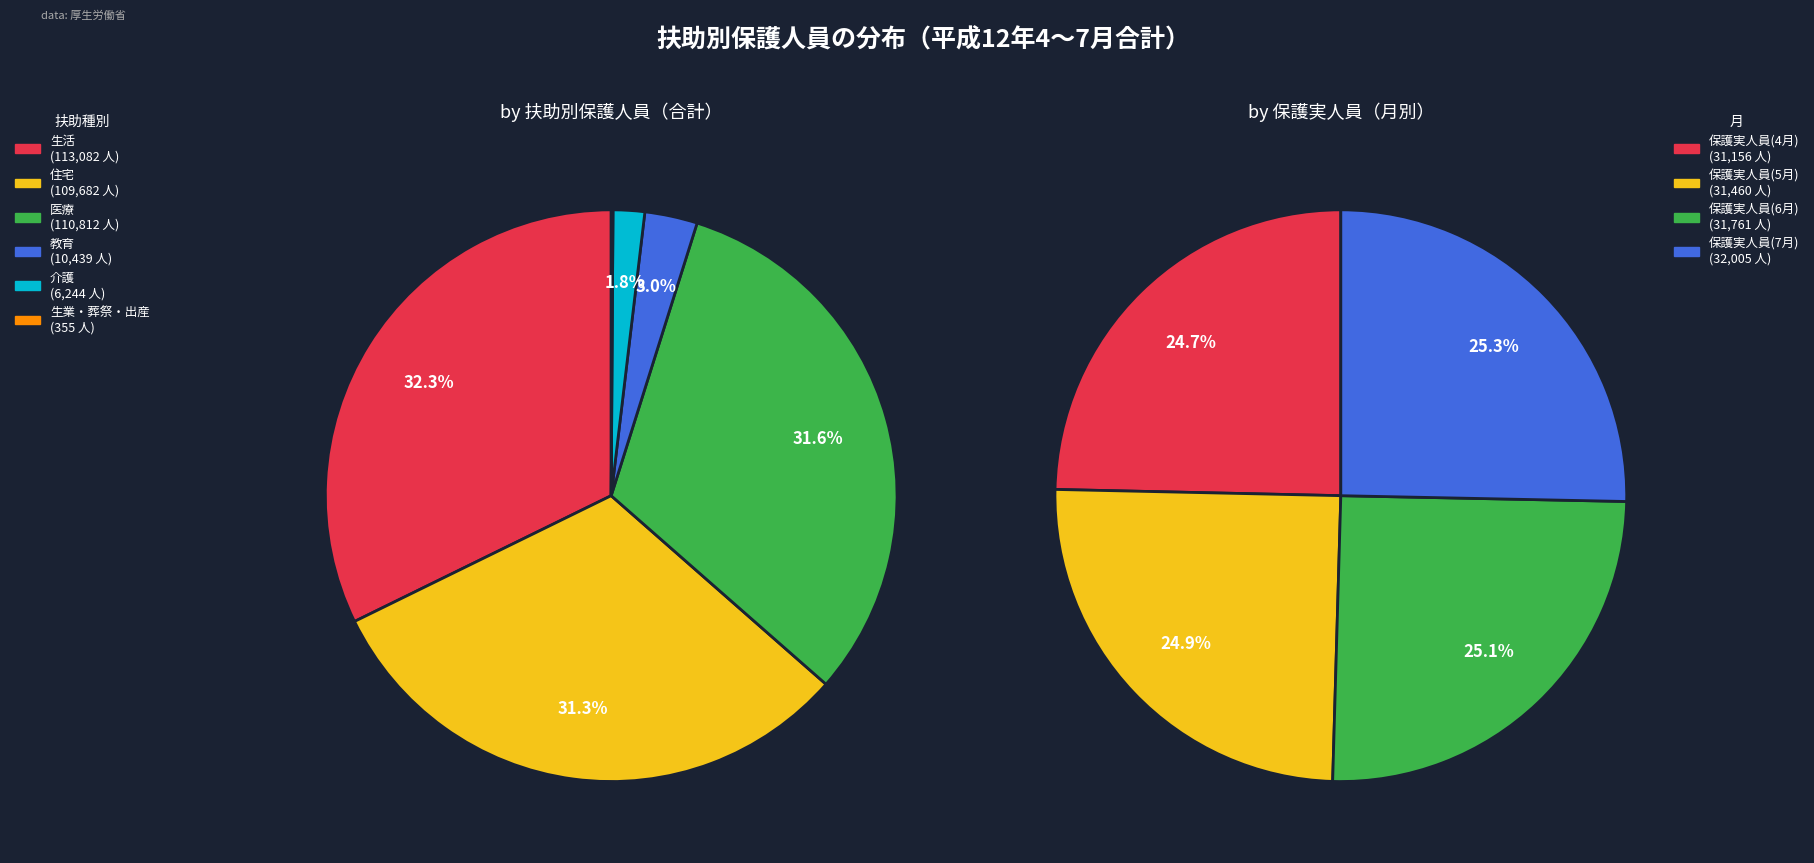

To the nearest percent, what is the difference between the 住宅(2000/5) and 生活(2000/5) slice percentages?

1%